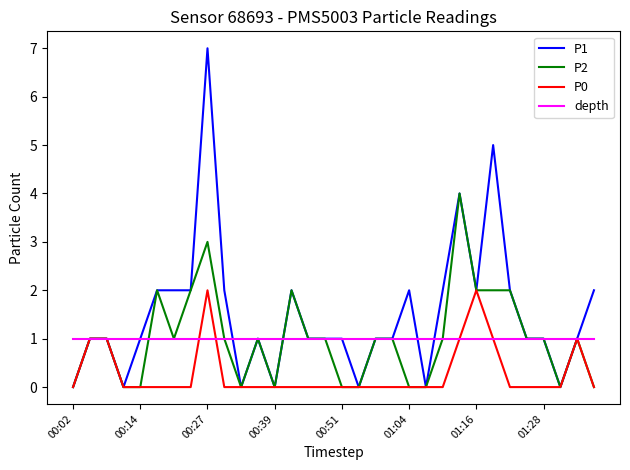

Which series has the largest total across all categories?

P1